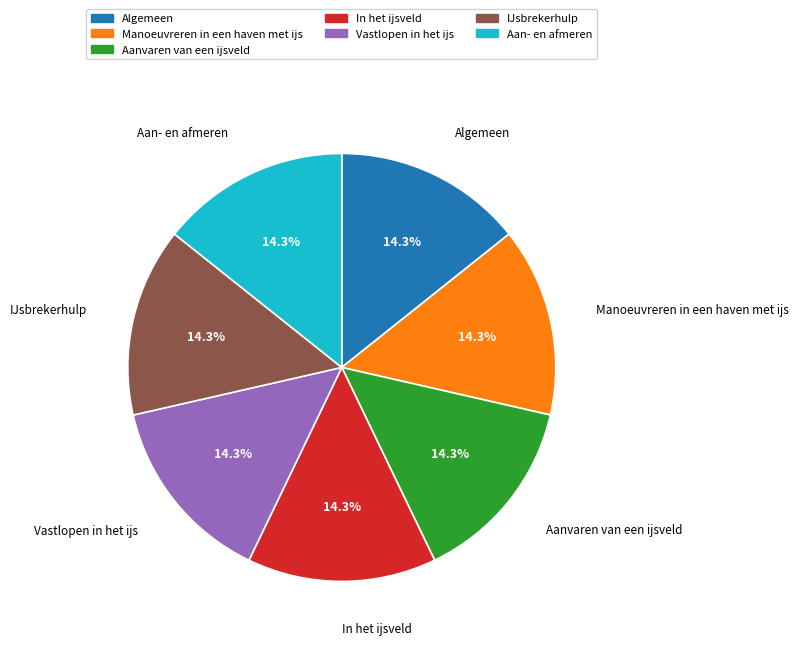

What percentage is NOT represented by Aan- en afmeren?

85.7%